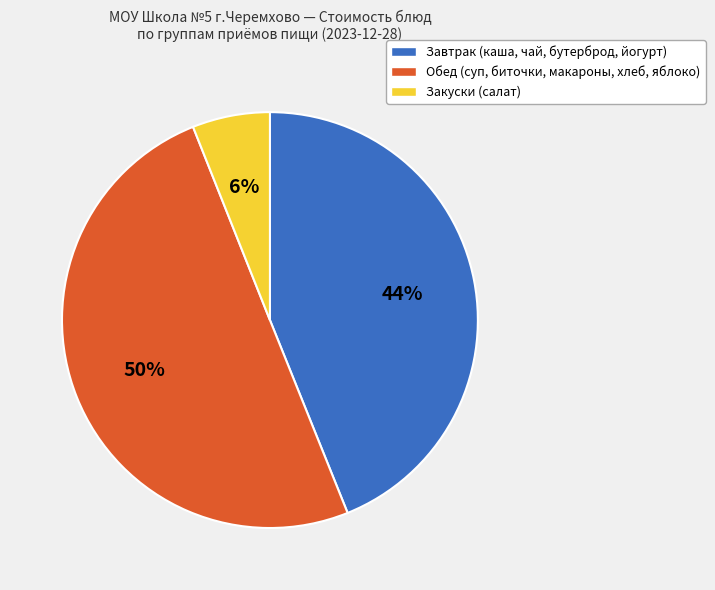

Which category has the smallest portion of the pie?

Закуски (салат)